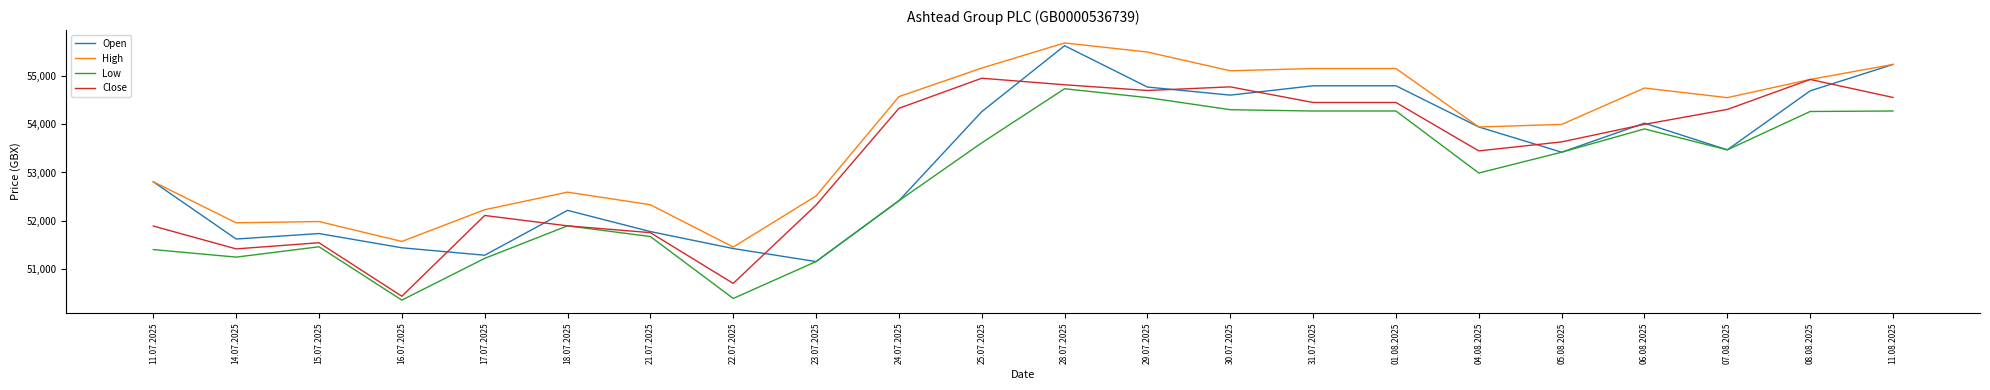

True or false: Low and High cross at least once.

False